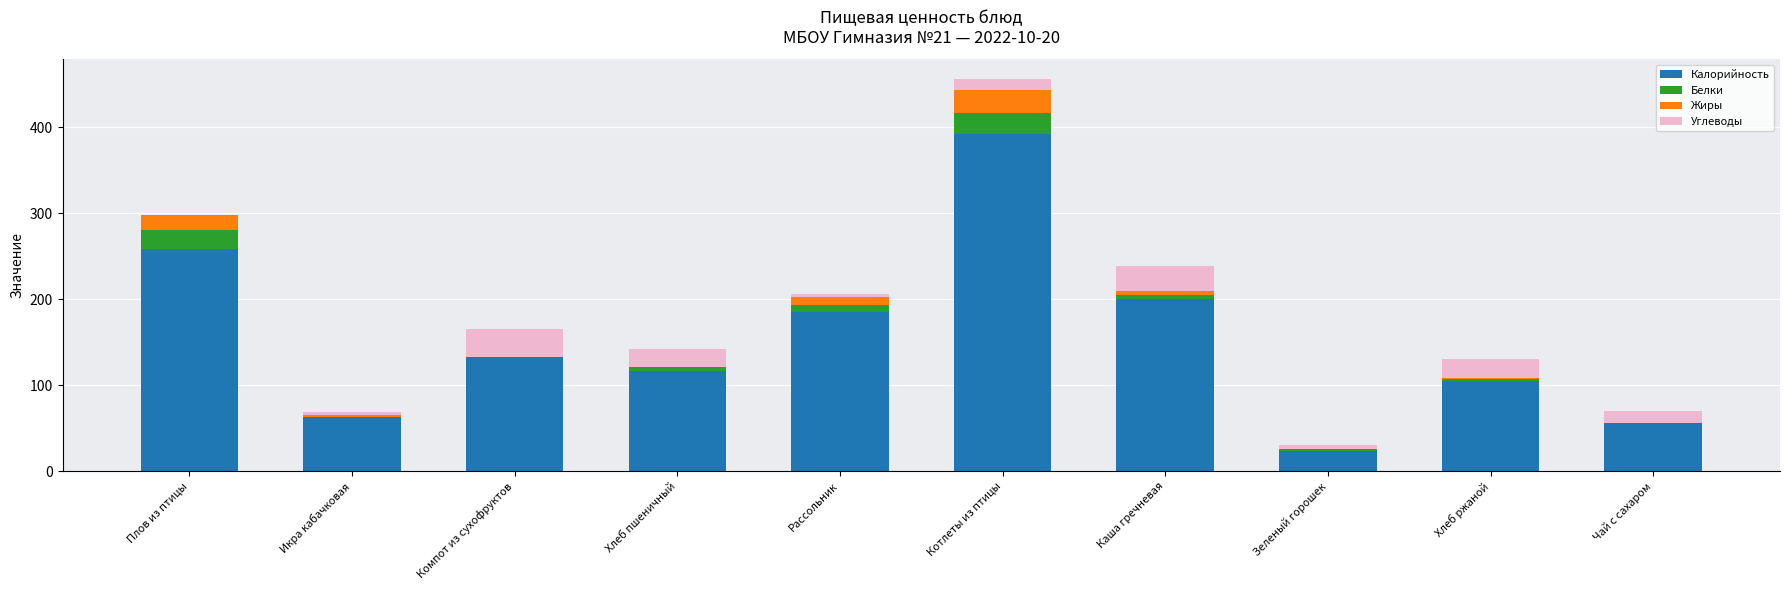

Does the chart contain stacked bars?

Yes